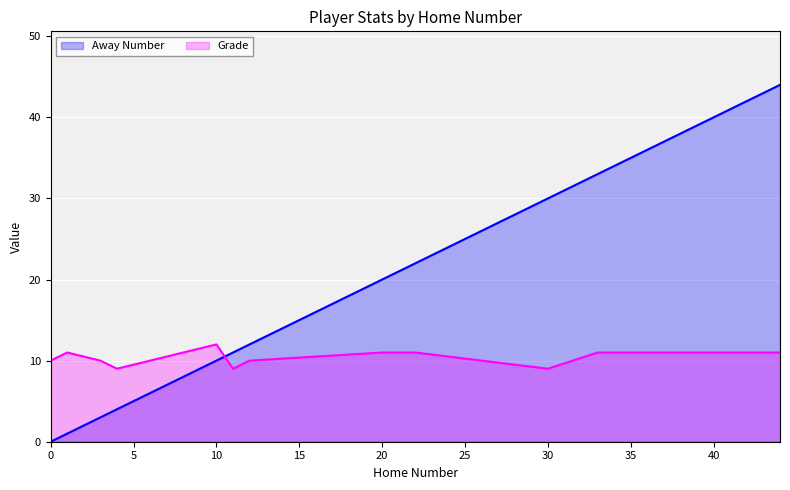

Is it true that Away Number equals 20 at 20?

True